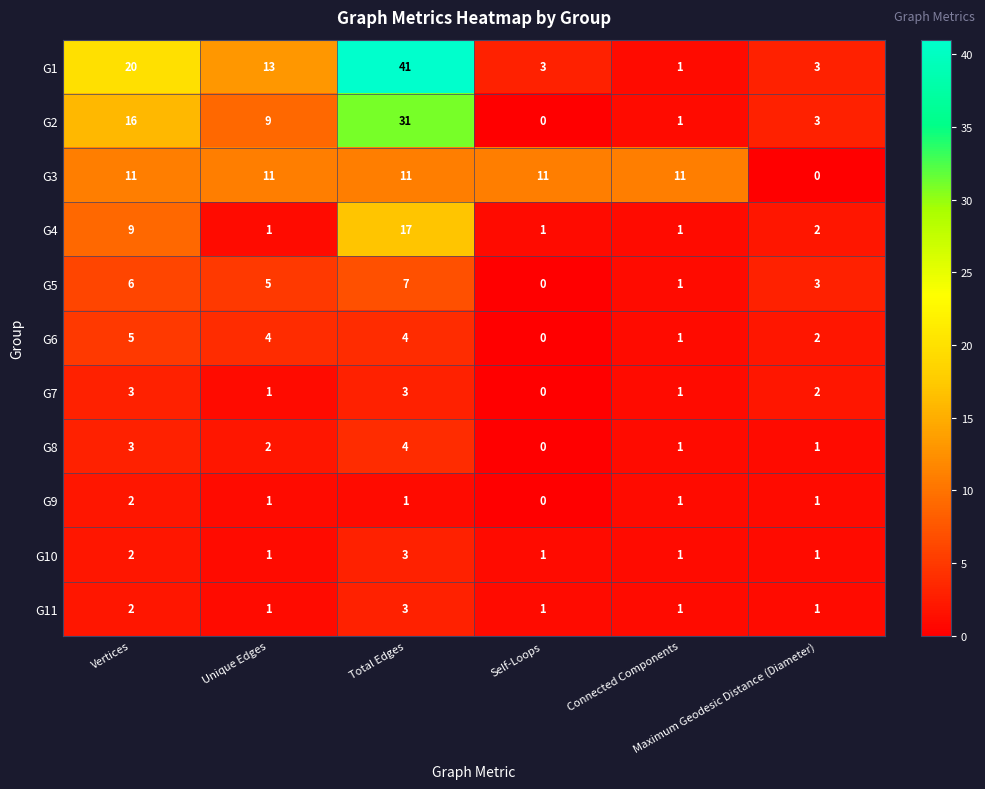

What is the maximum value shown in the chart?

41